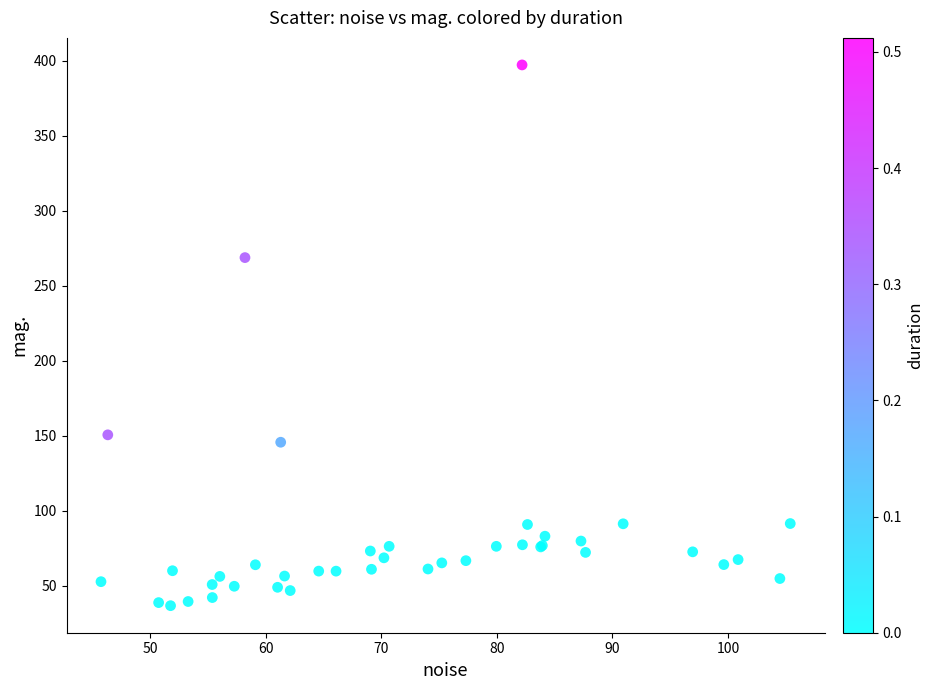

What Y value in the scatter plot is closest to 216?

268.6